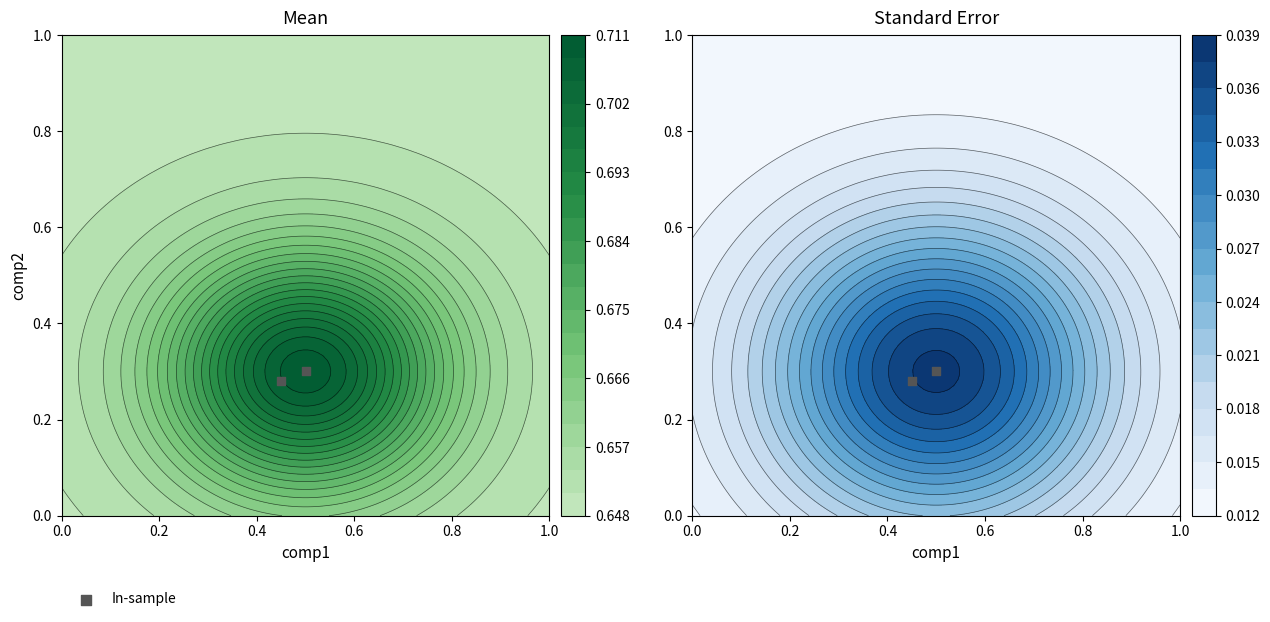

The value at 0.2 is 0.4. True or false?

False